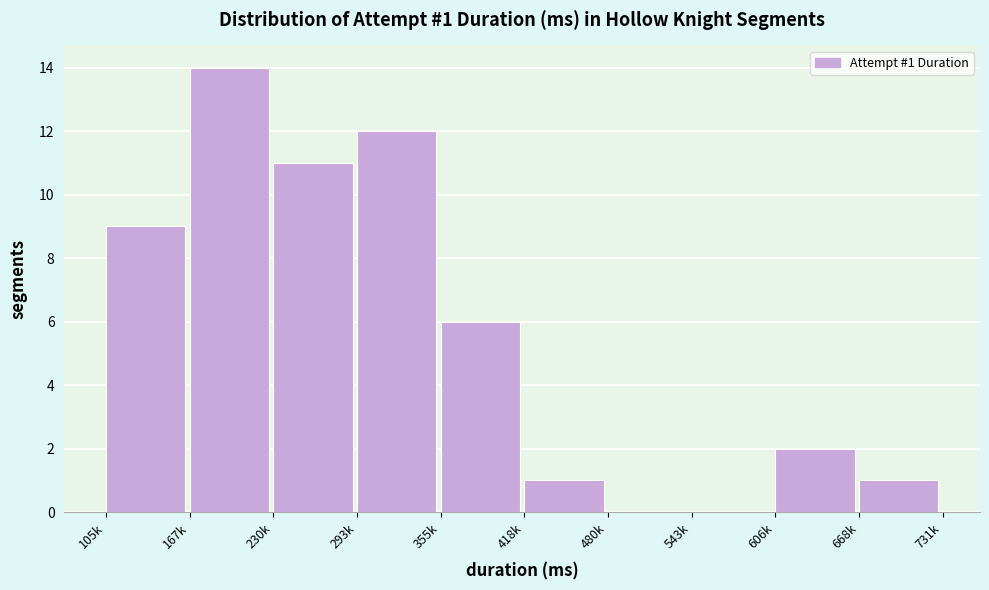

Reading right to left, what are all the values shown in this chart?

668k=1	606k=2	543k=0	480k=0	418k=1	355k=6	293k=12	230k=11	167k=14	105k=9